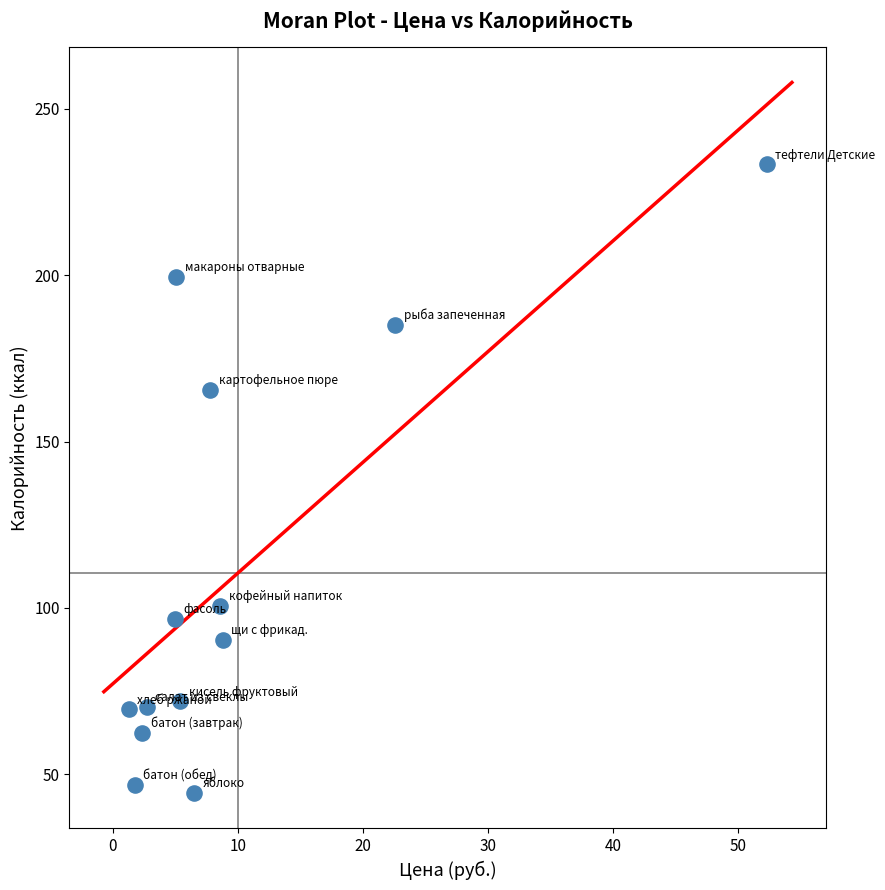

What Y value in the scatter plot is closest to 138?

165.5